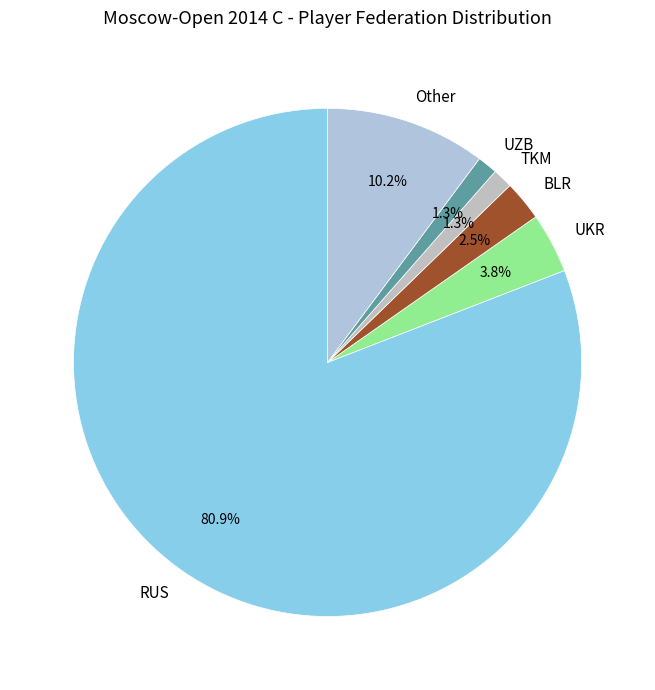

What is the largest slice in the pie chart?

RUS